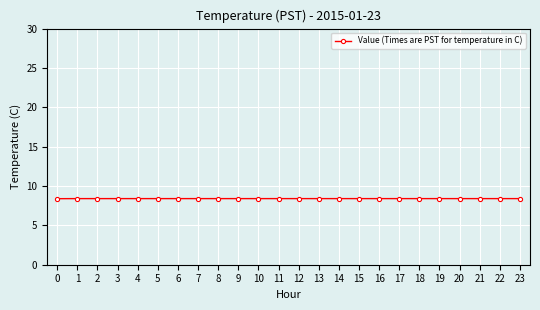

What is the value of the 5th point from the left?

8.4